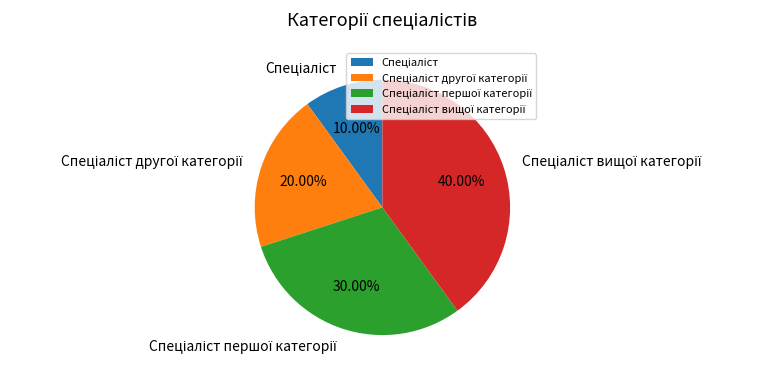

Is there any slice that represents more than half of the pie?

No